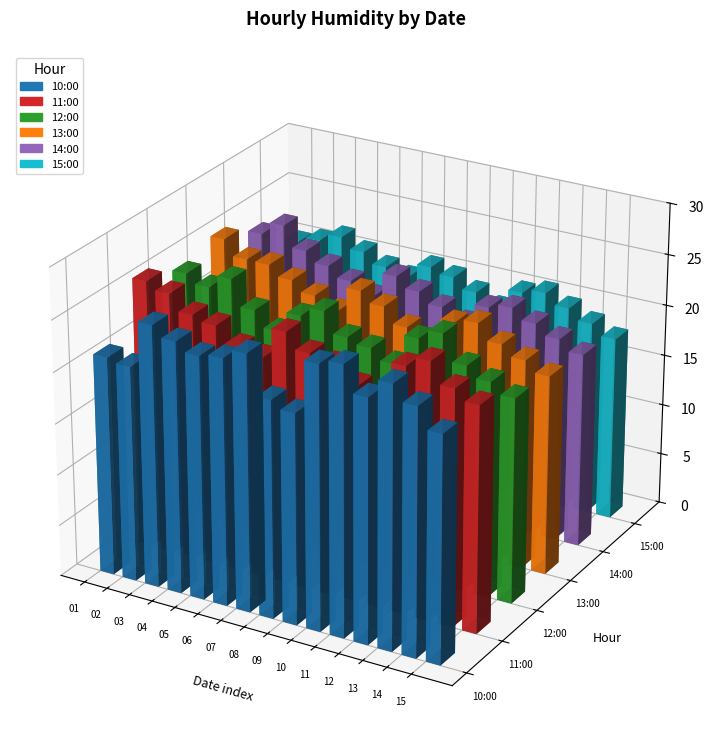

What is the sum of all 10:00 values?

353.7